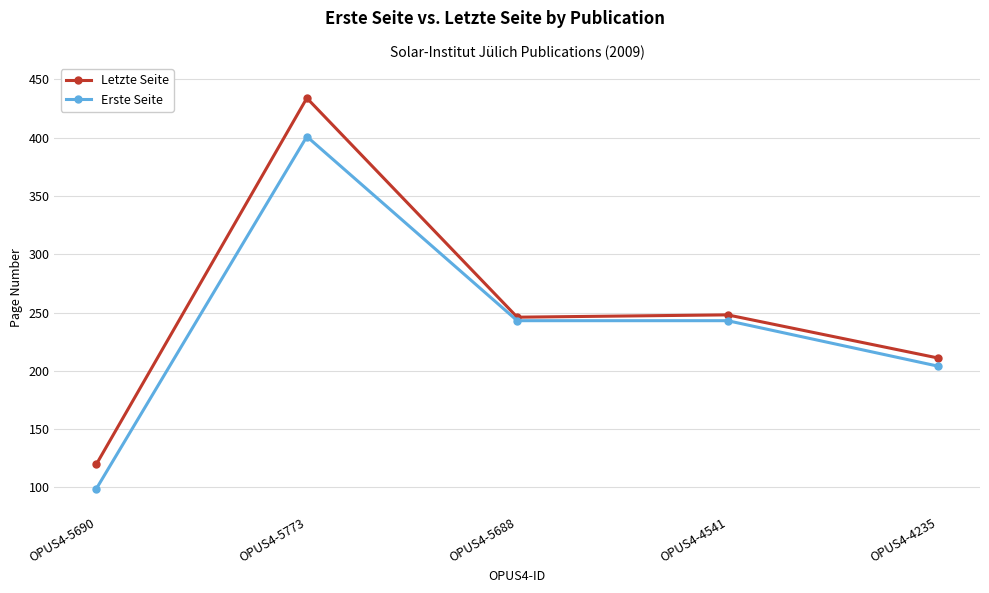

The value of Letzte Seite at OPUS4-4541 is 248. True or false?

True